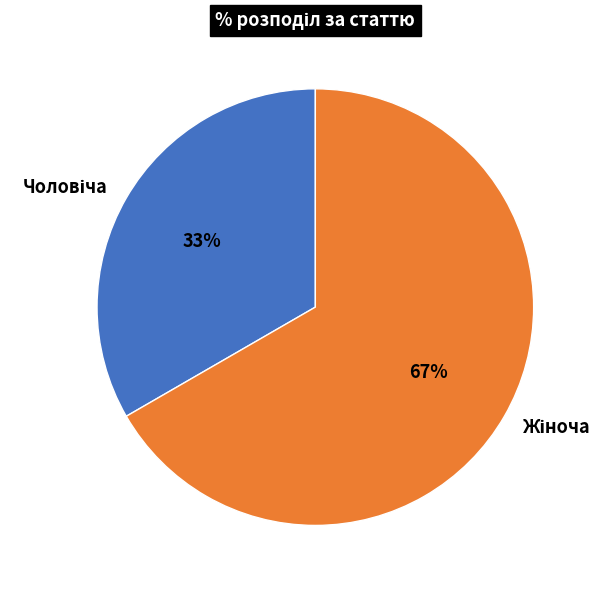

Is there a majority slice in this chart?

Yes